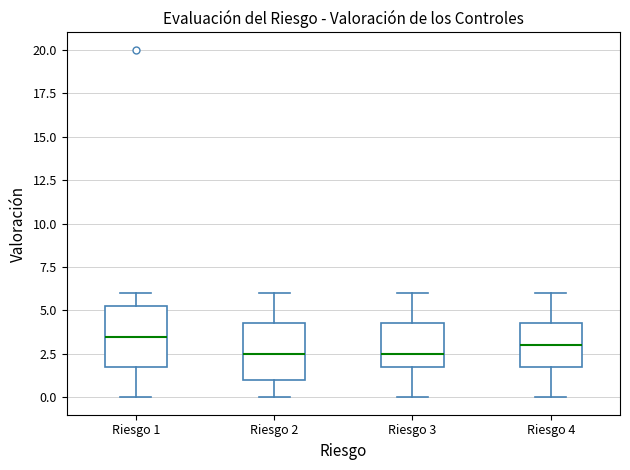

Reading left to right, transcribe this box plot: for each box, give where its median line is, the range the box spans, and where its two whiskers end, as read against the y-axis. The values are not printed on the chart, so give them approximately, as read against the axis.

Riesgo 1: median 3.5, box 2.0 to 5.5, whiskers 0.0 to 6.0
Riesgo 2: median 2.5, box 1.0 to 4.5, whiskers 0.0 to 6.0
Riesgo 3: median 2.5, box 2.0 to 4.5, whiskers 0.0 to 6.0
Riesgo 4: median 3.0, box 2.0 to 4.5, whiskers 0.0 to 6.0